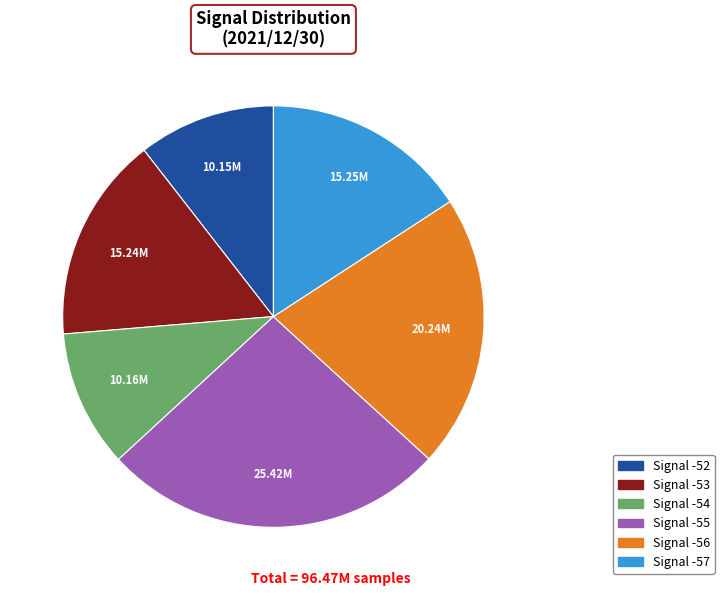

Is there any slice that represents more than half of the pie?

No